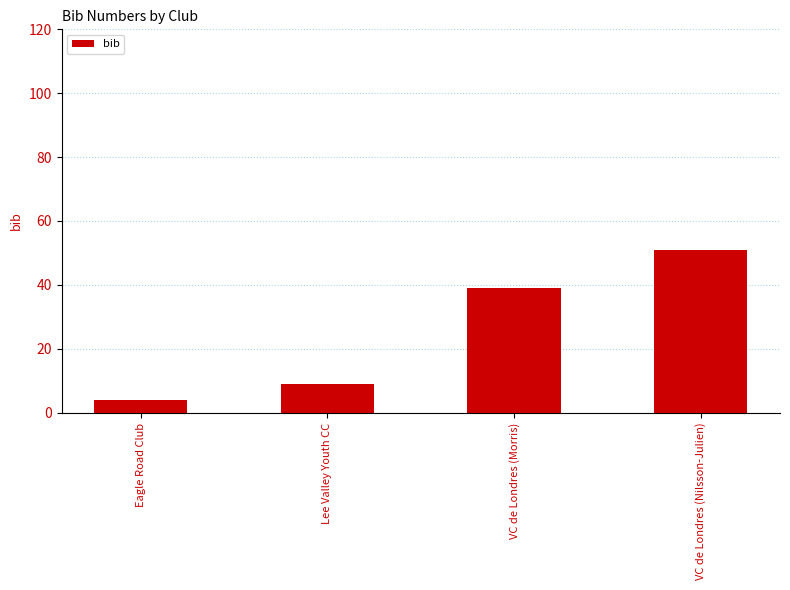

What is the label of the 1st bar from the left?

Eagle Road Club